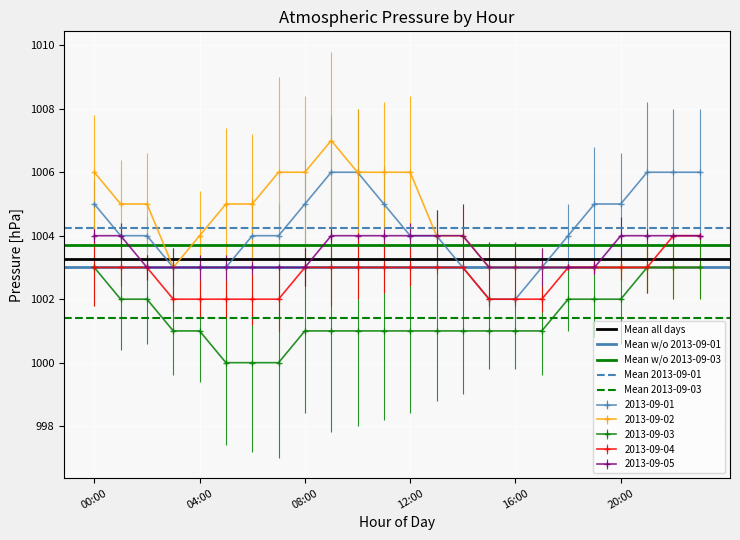

The value of 2013-09-04 at 20:00 is 496. True or false?

False